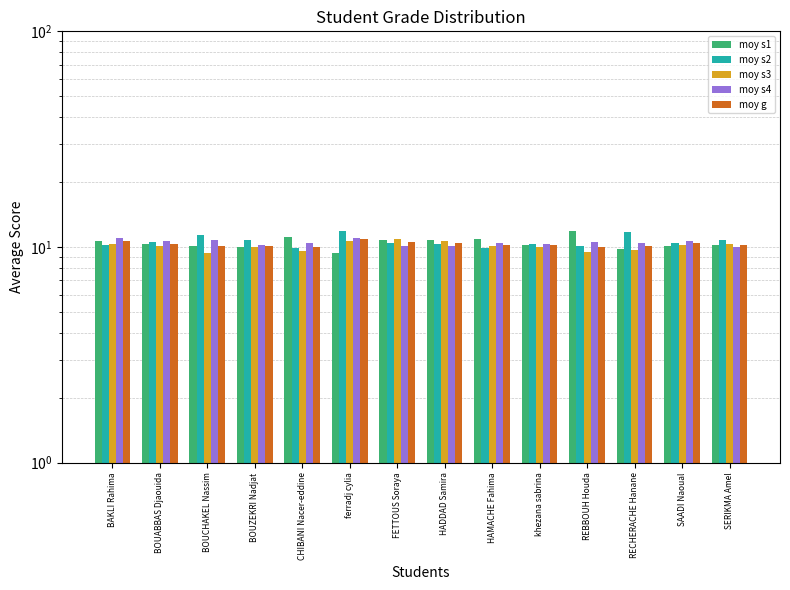

Is the value of moy s3 at BAKLI Rahima greater than the value of moy g at BOUABBAS Djaouida?

Yes